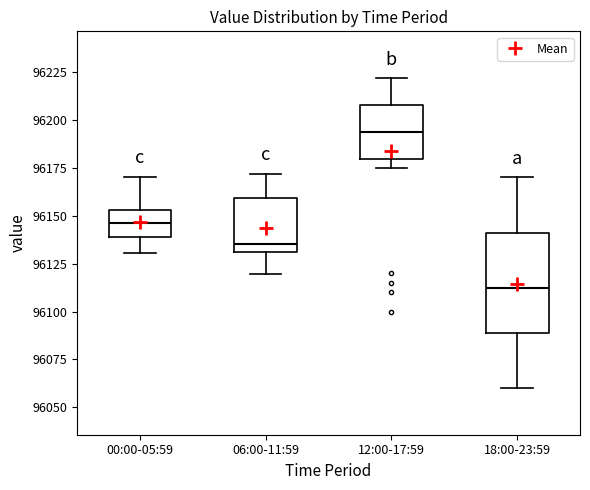

Which box has the lowest median line?

18:00-23:59